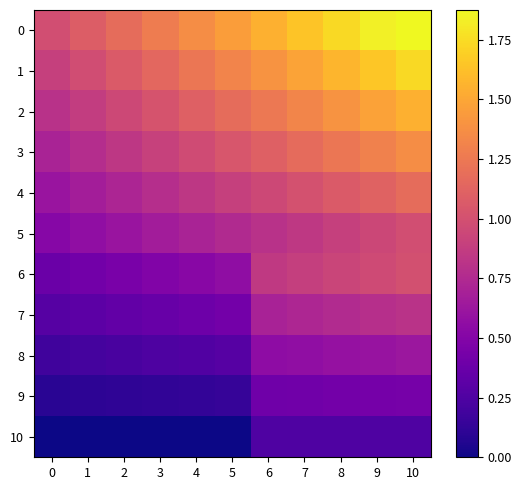

Which has a higher value, 5 or 6?

6